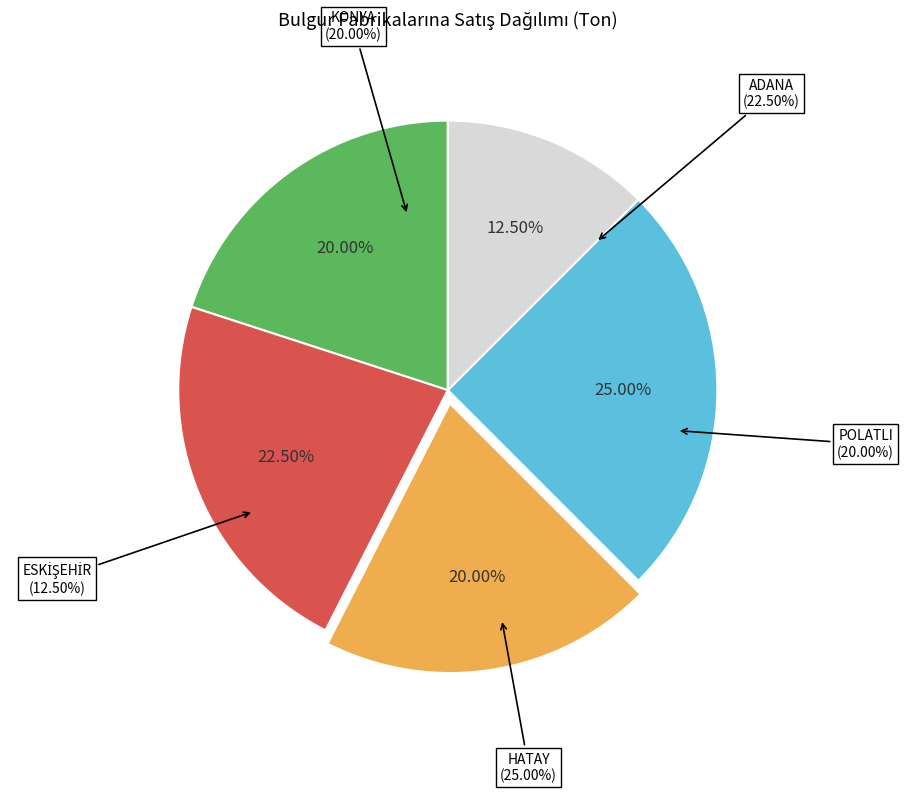

What is the smallest slice in the pie chart?

ESKİŞEHİR